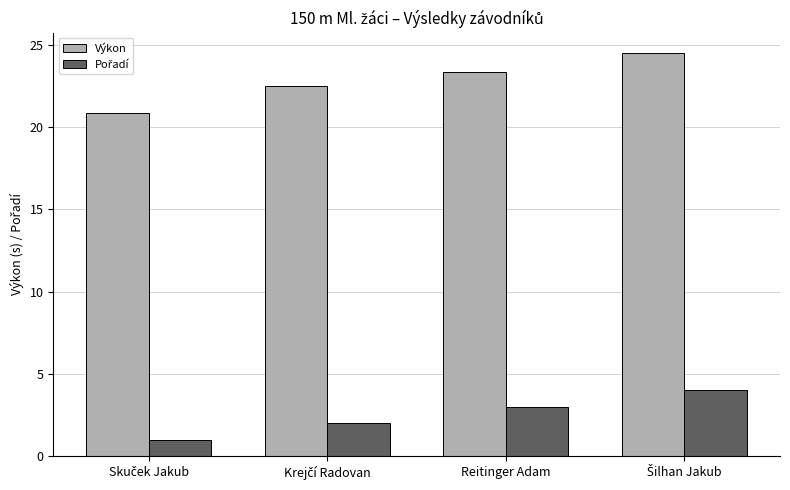

Which series has the widest spread of values?

Výkon